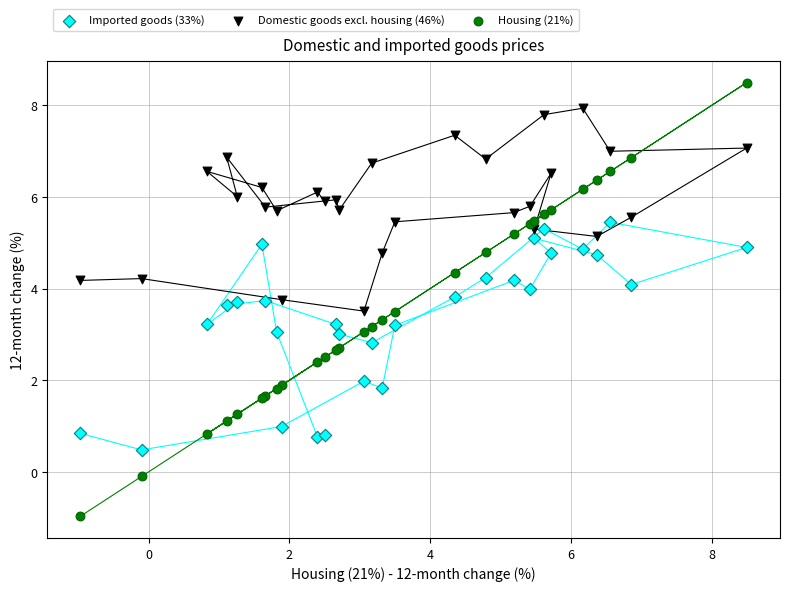

Which series contains the highest Y value?

Housing (21%)